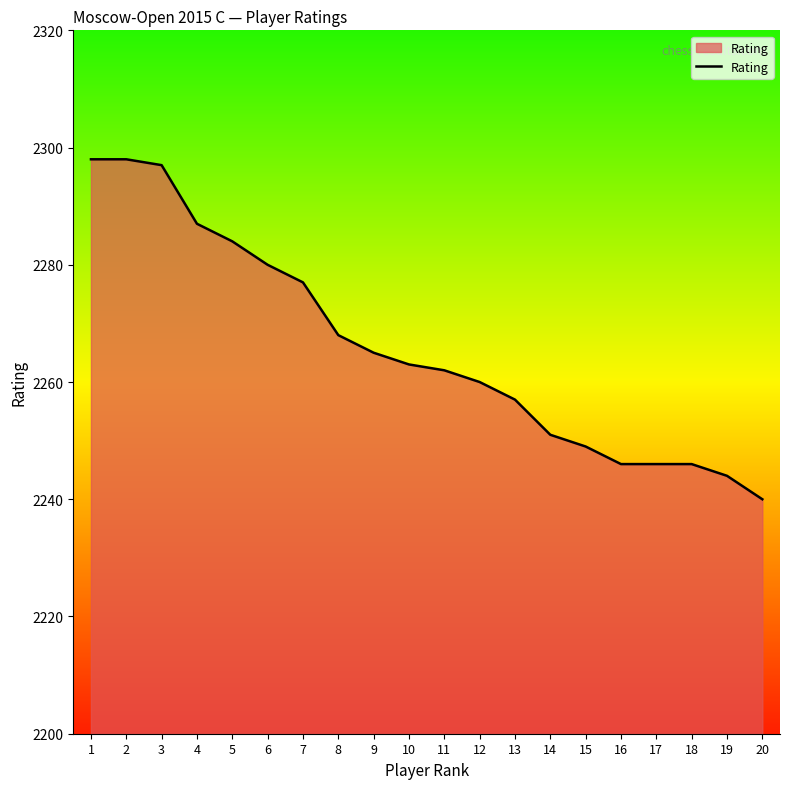

What is the greatest value displayed?

2298